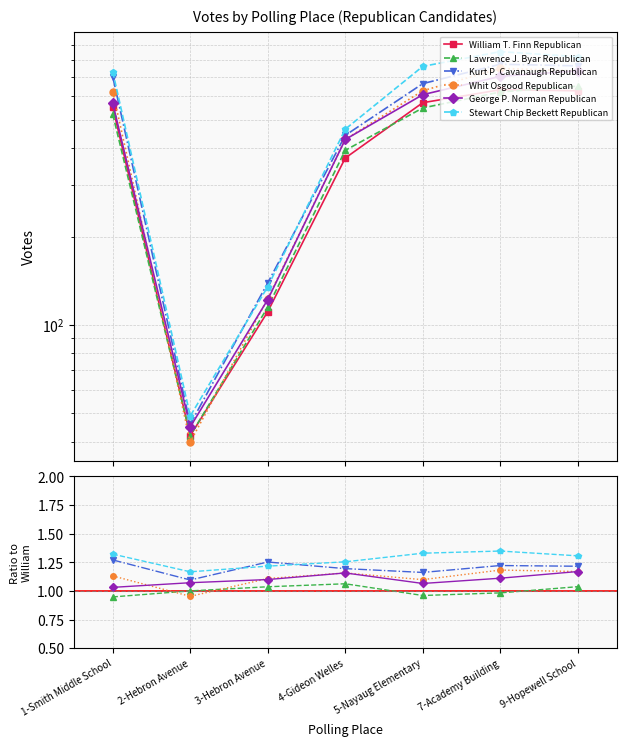

The Stewart Chip Beckett Republican series shows 0.8 at 7-Academy Building. True or false?

False